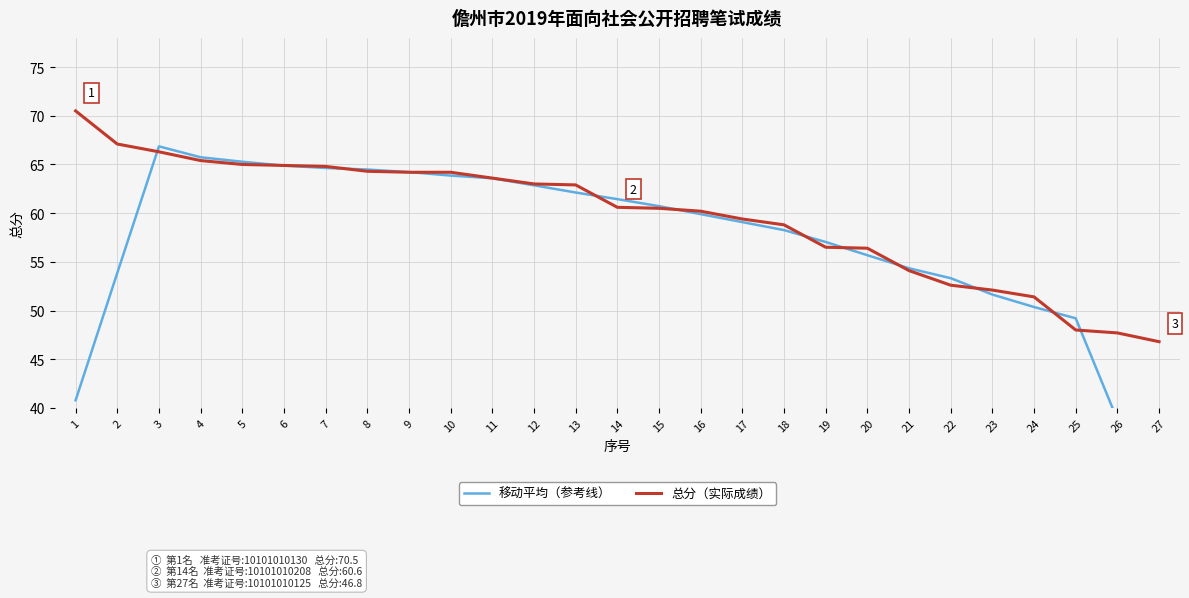

List the series in order of their peak value, lowest first.

移动平均（参考线）, 总分（实际成绩）